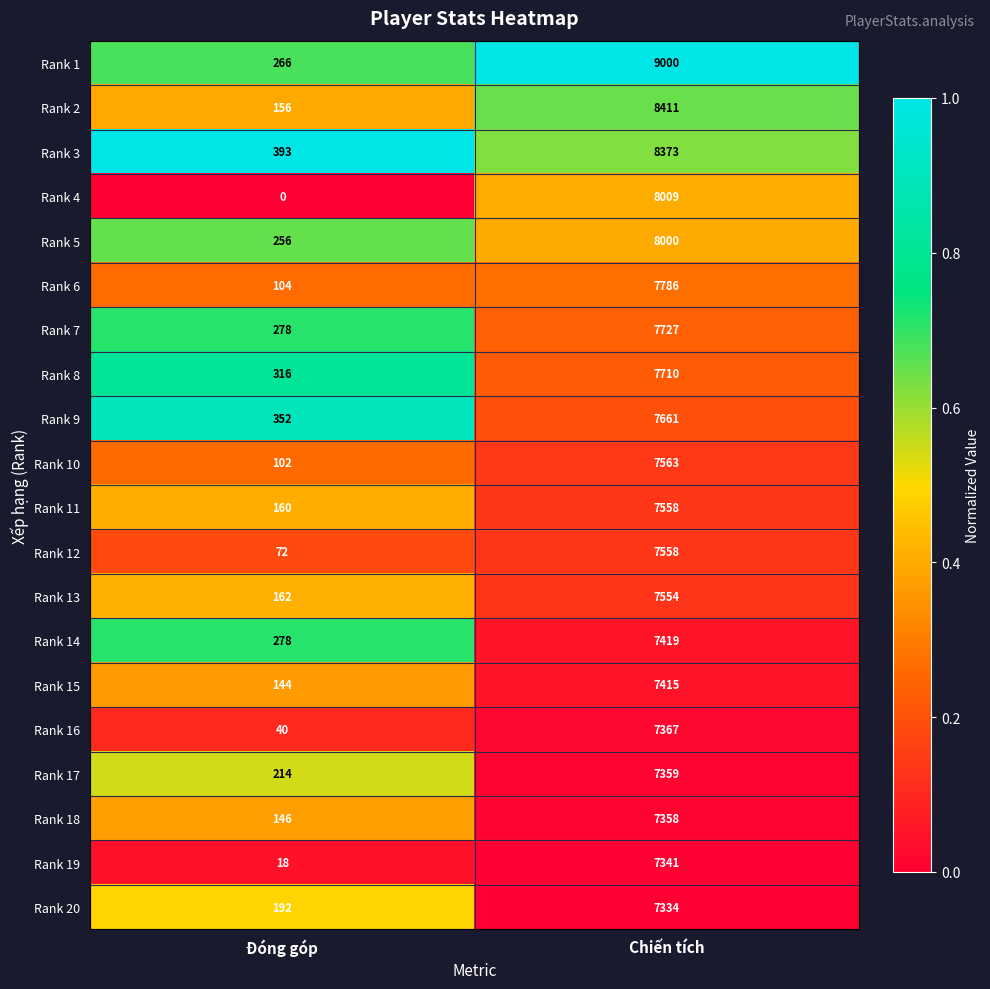

Which category has the highest value in the Rank 19 series?

Chiến tích